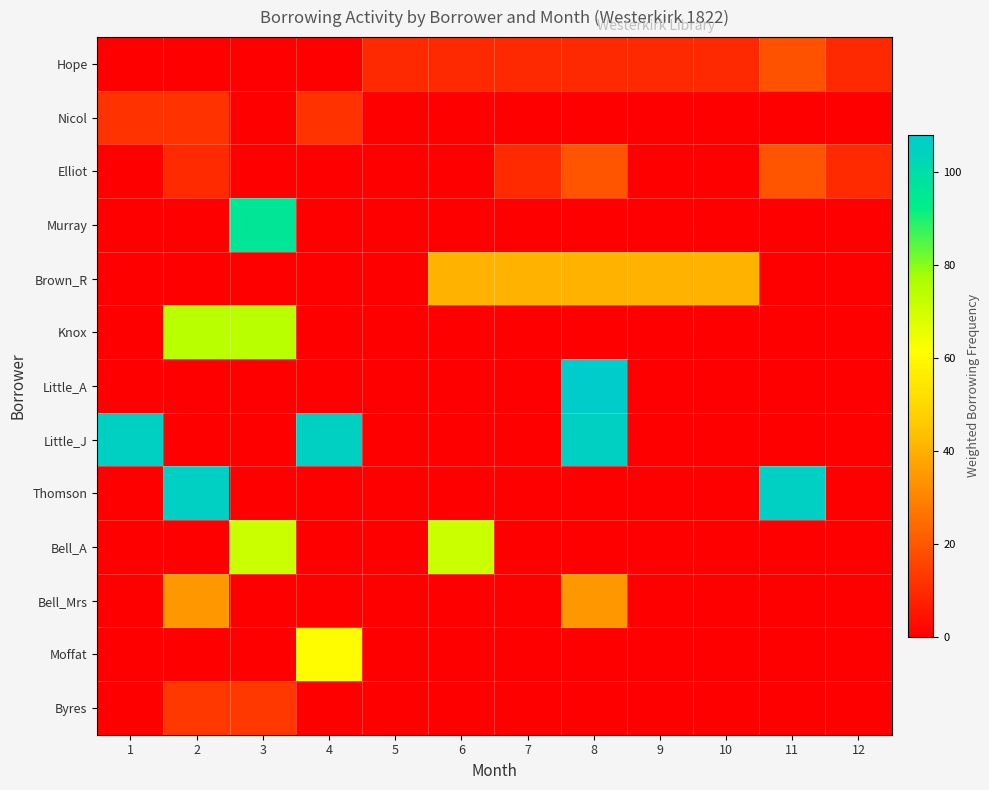

Which series has the largest total across all categories?

Little_J